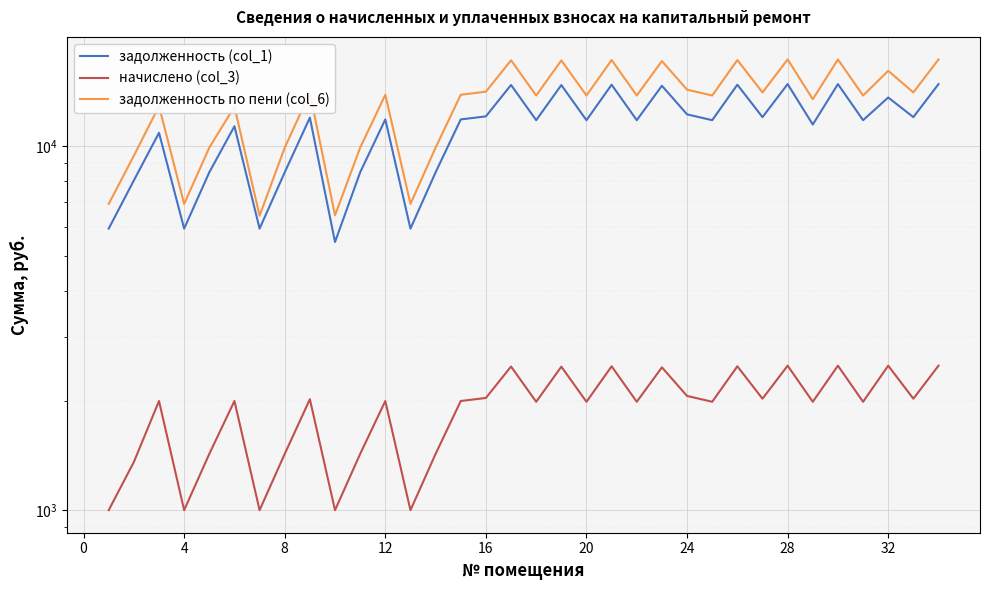

Which series has the largest total across all categories?

задолженность по пени (col_6)